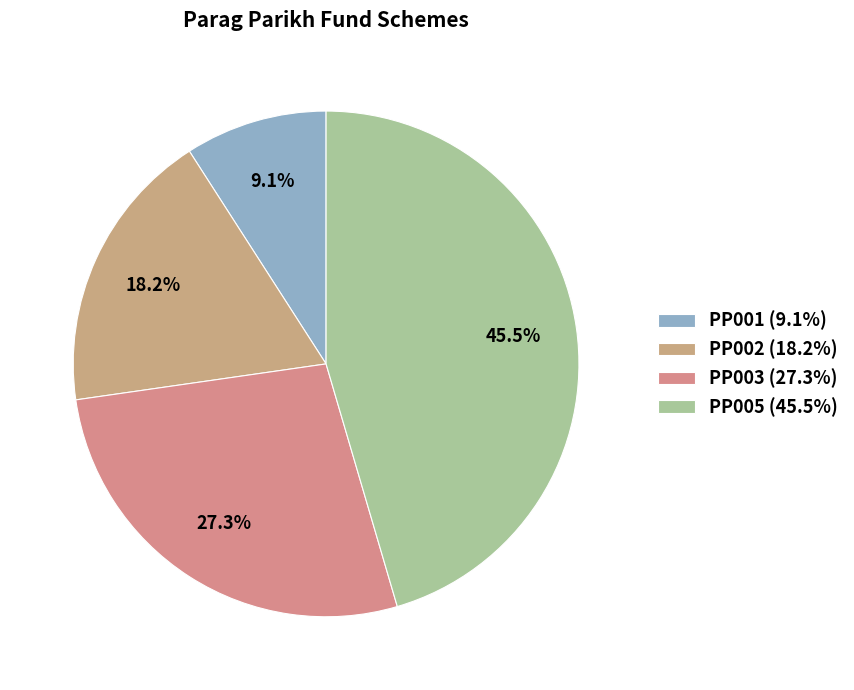

What portion of the pie excludes PP001?

90.9%